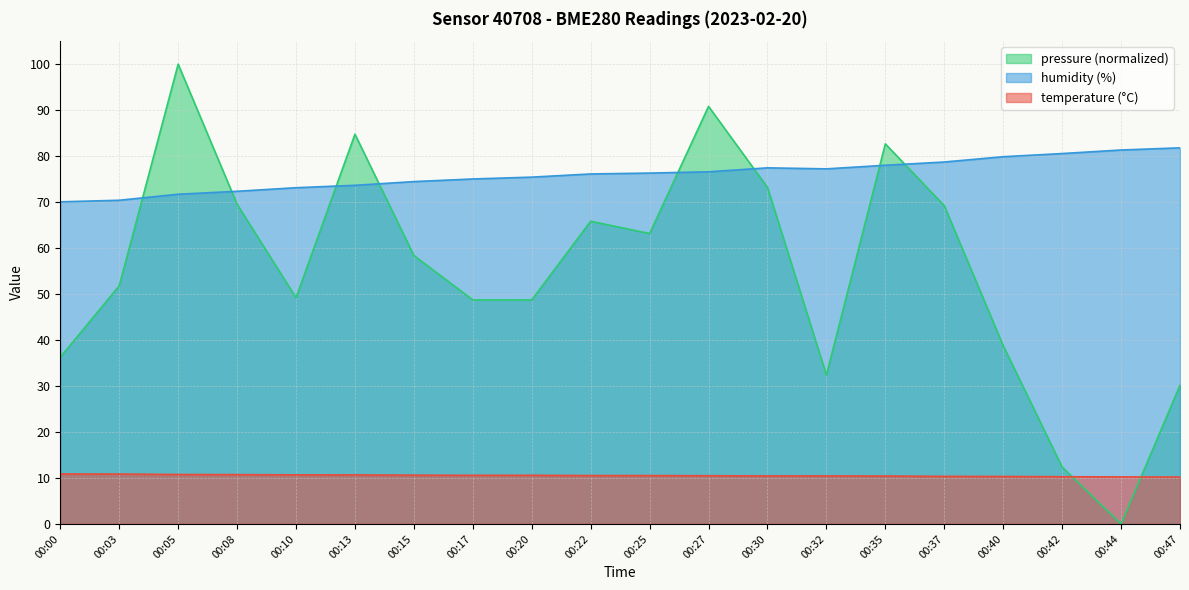

Which series ends up on top after the final intersection of pressure_norm and humidity?

humidity